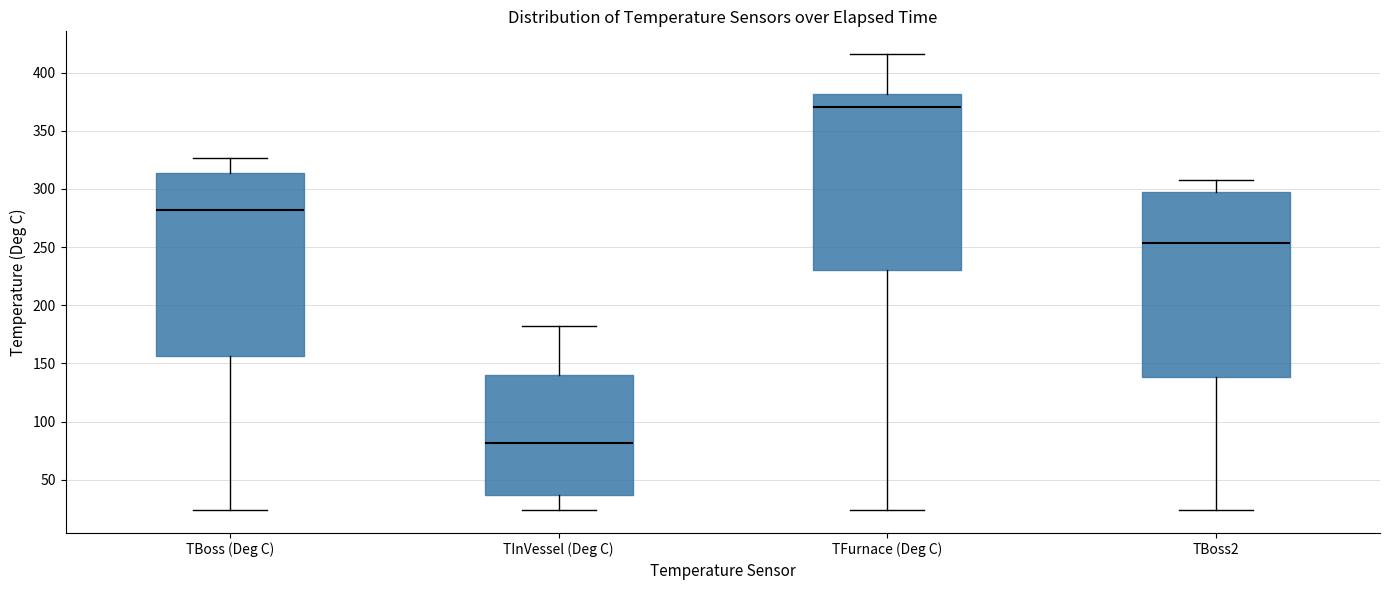

Where does the median line of the box for TBoss (Deg C) sit on the y-axis? The values are not printed on the chart, so give them approximately, as read against the axis.

280